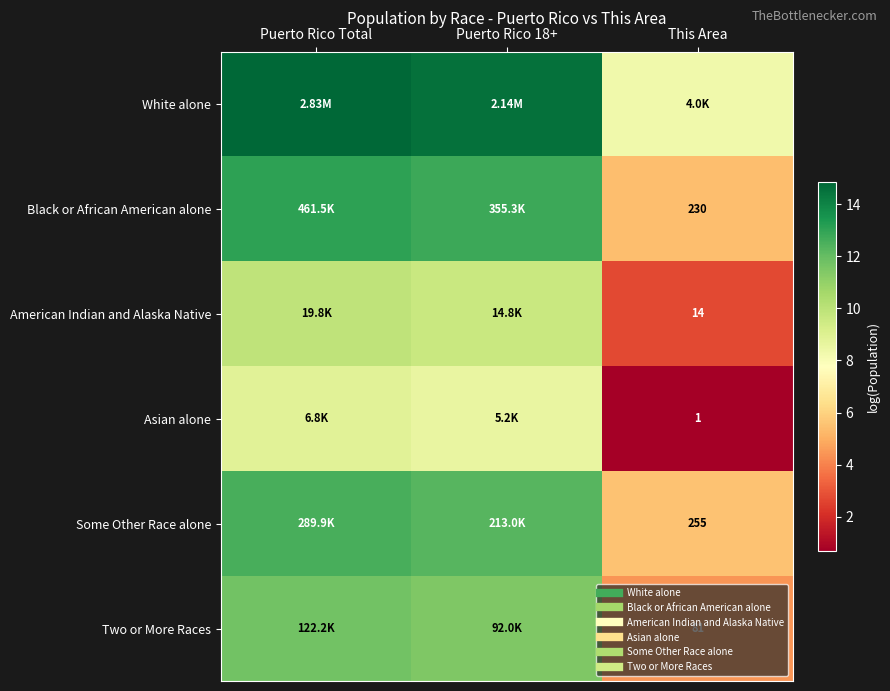

Between This Area and Puerto Rico Total, which is larger?

Puerto Rico Total